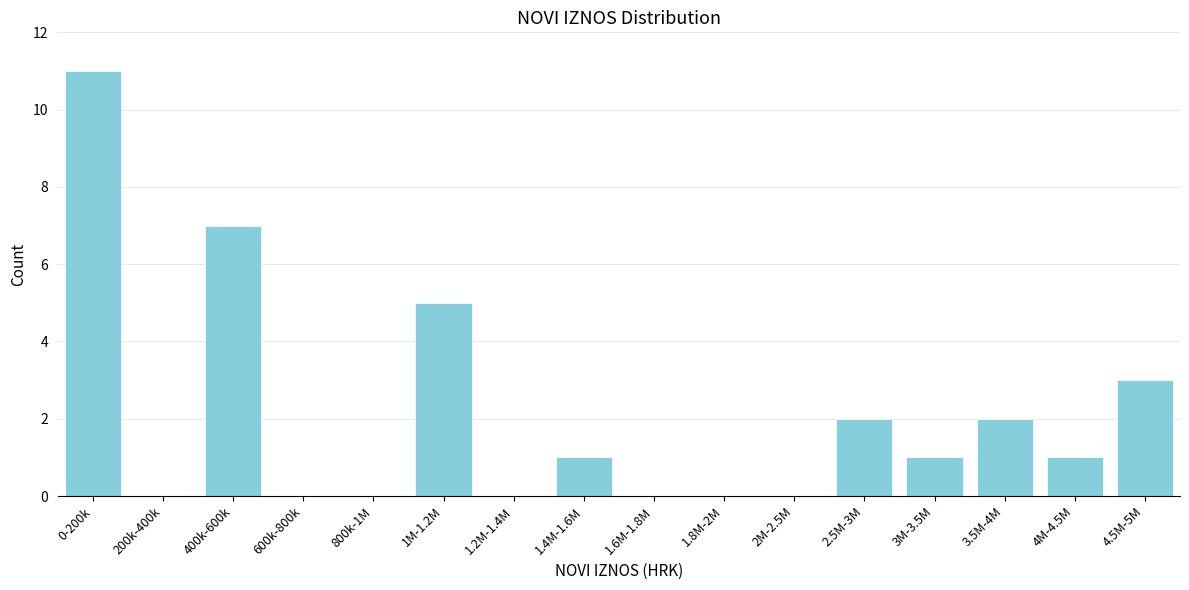

Reading left to right, list all the values displayed in this chart.

0-200k=11	200k-400k=0	400k-600k=7	600k-800k=0	800k-1M=0	1M-1.2M=5	1.2M-1.4M=0	1.4M-1.6M=1	1.6M-1.8M=0	1.8M-2M=0	2M-2.5M=0	2.5M-3M=2	3M-3.5M=1	3.5M-4M=2	4M-4.5M=1	4.5M-5M=3